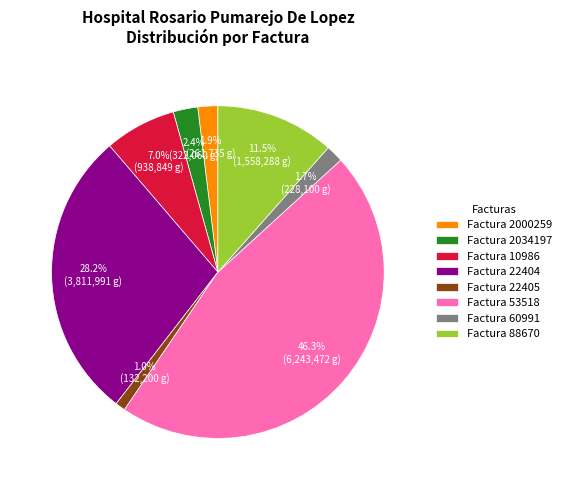

To the nearest percent, what is the difference between the largest and smallest slice percentages?

45%